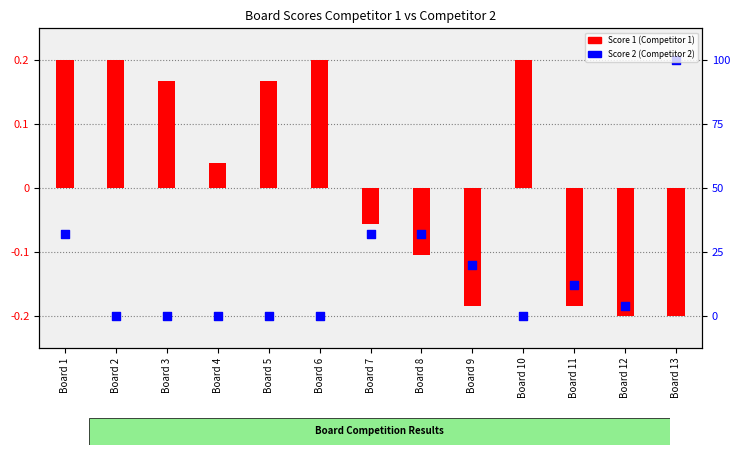

Which series reaches the maximum Y coordinate?

Score 1 (Competitor 1)